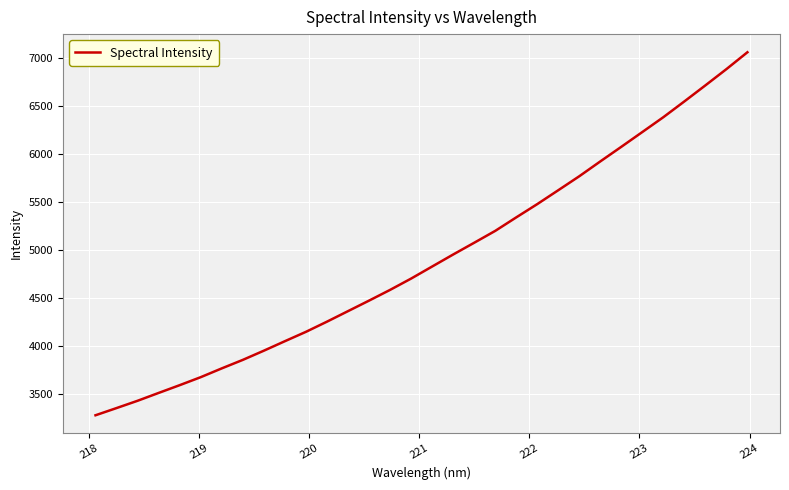

Count the number of values greater than 4830.

16